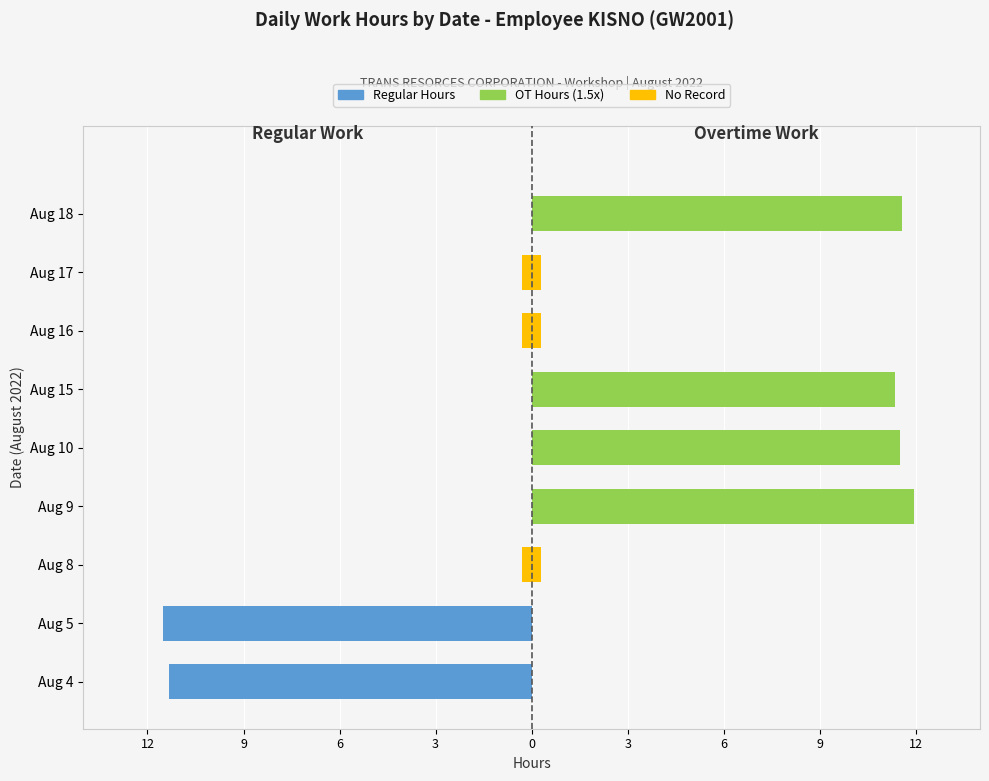

The OT Hours (1.5x) series shows 11.5 at 0. True or false?

True